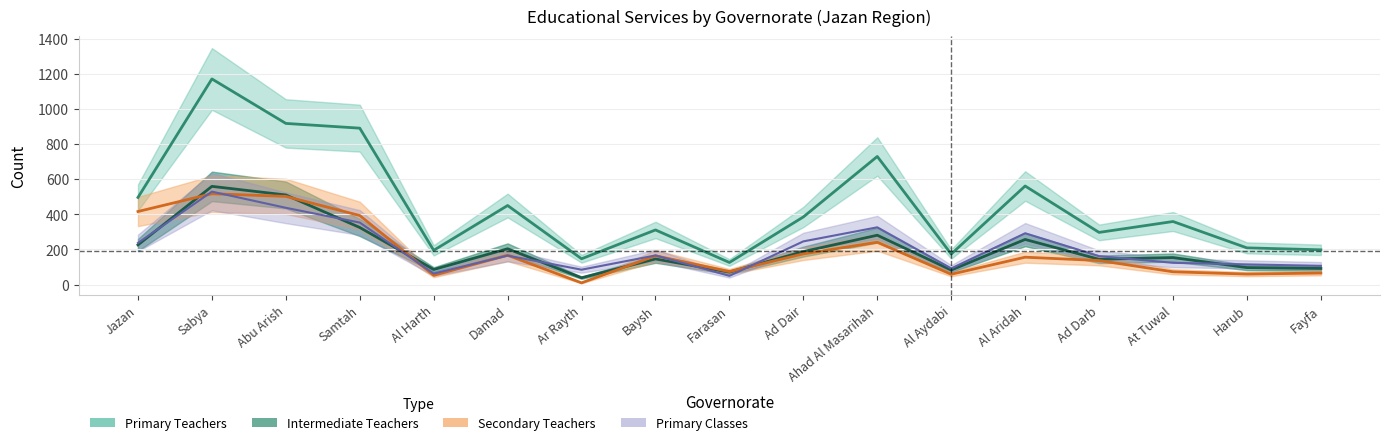

What are all the series names shown in the legend?

Secondary Teachers, Intermediate Teachers, Primary Teachers, Primary Classes